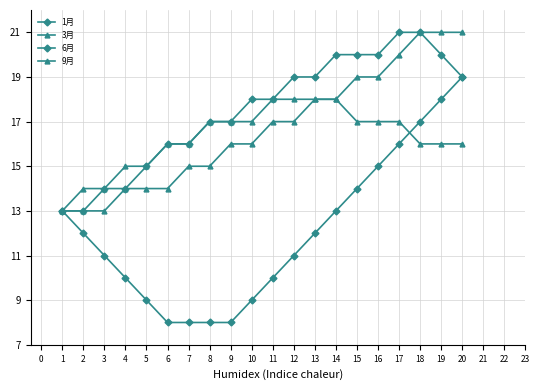

How many lines are shown in the chart?

4